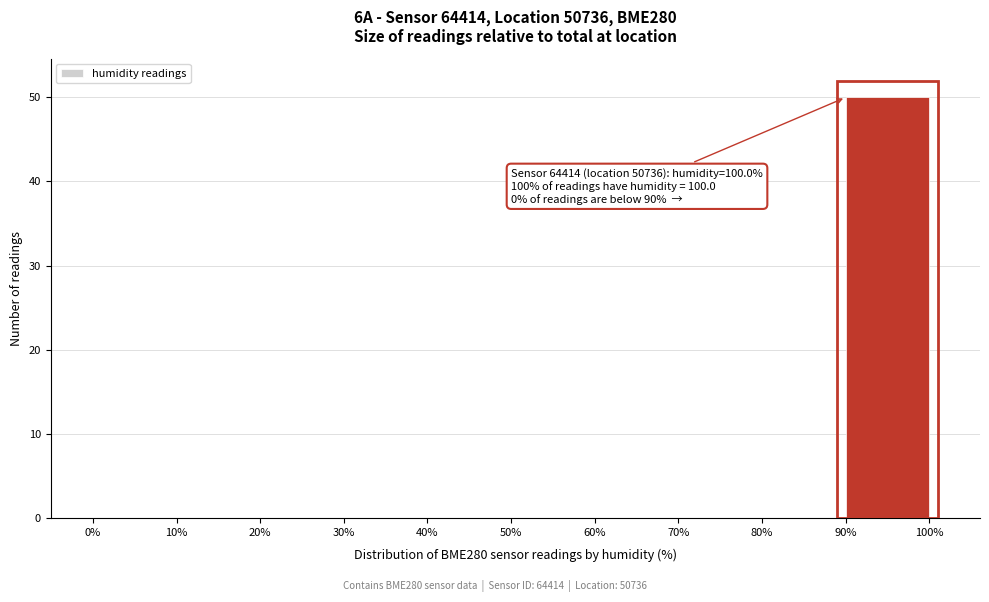

Which range on the x-axis has the tallest bar?

90% to 100%